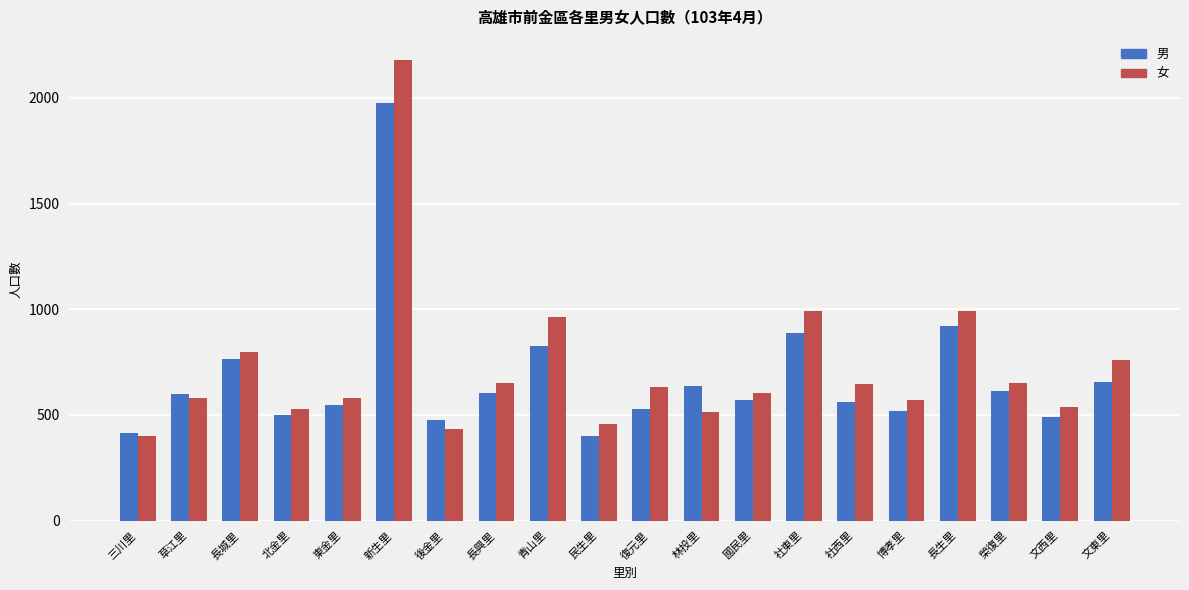

What is the difference between the 女 values at 文東里 and 林投里?

246